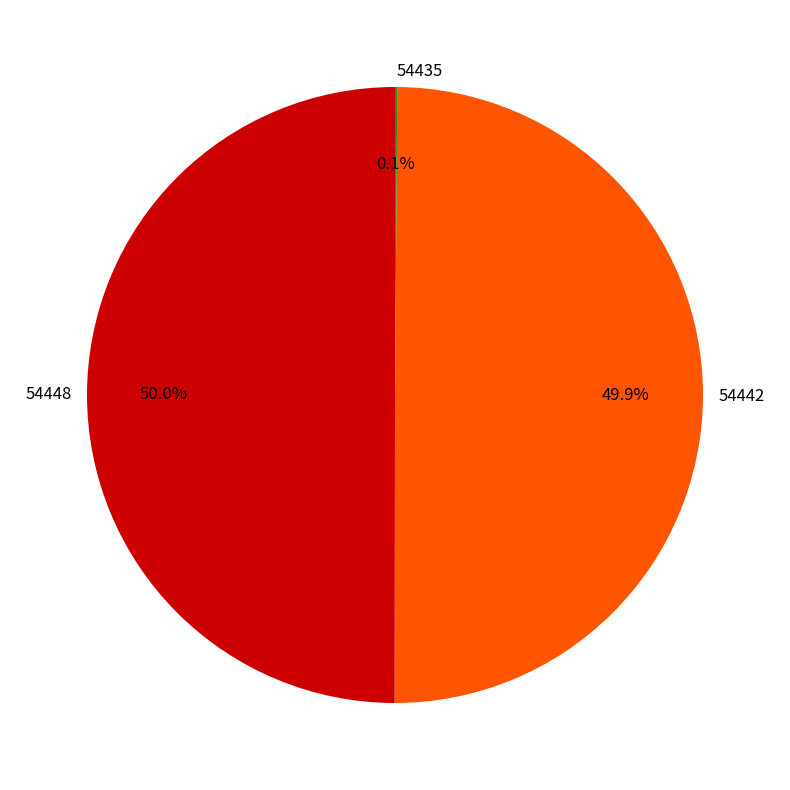

True or false: 54448 accounts for 7% of the total.

False